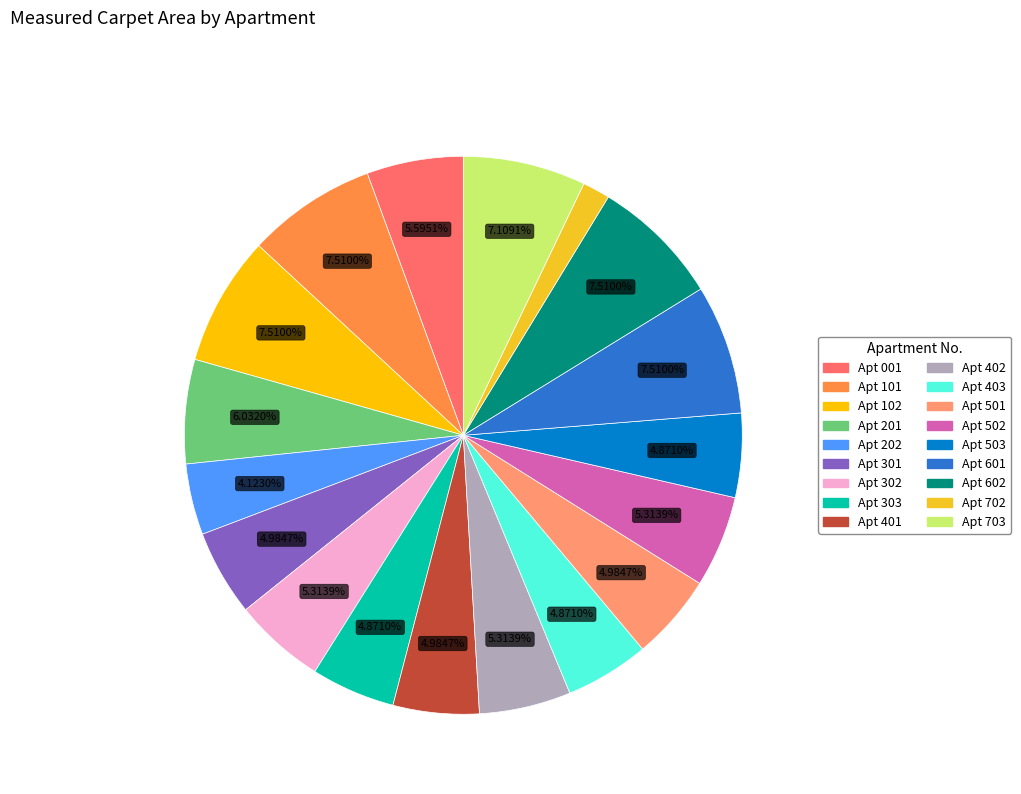

How many slices are in this pie chart?

18